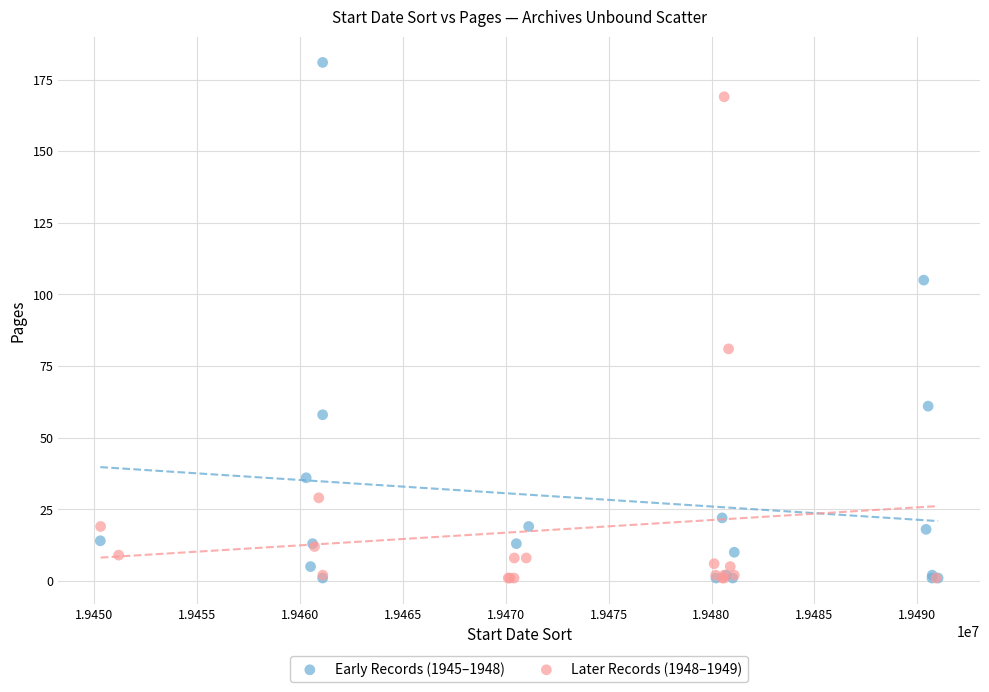

Which series contains the highest Y value?

Early Records (1945–1948)